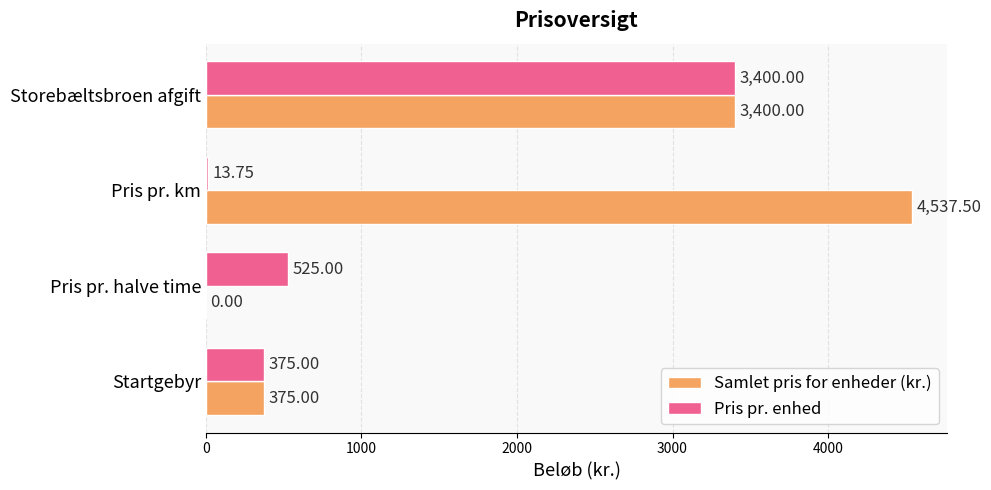

What is the sum of the Pris pr. enhed values at Startgebyr and Pris pr. halve time?

900.0